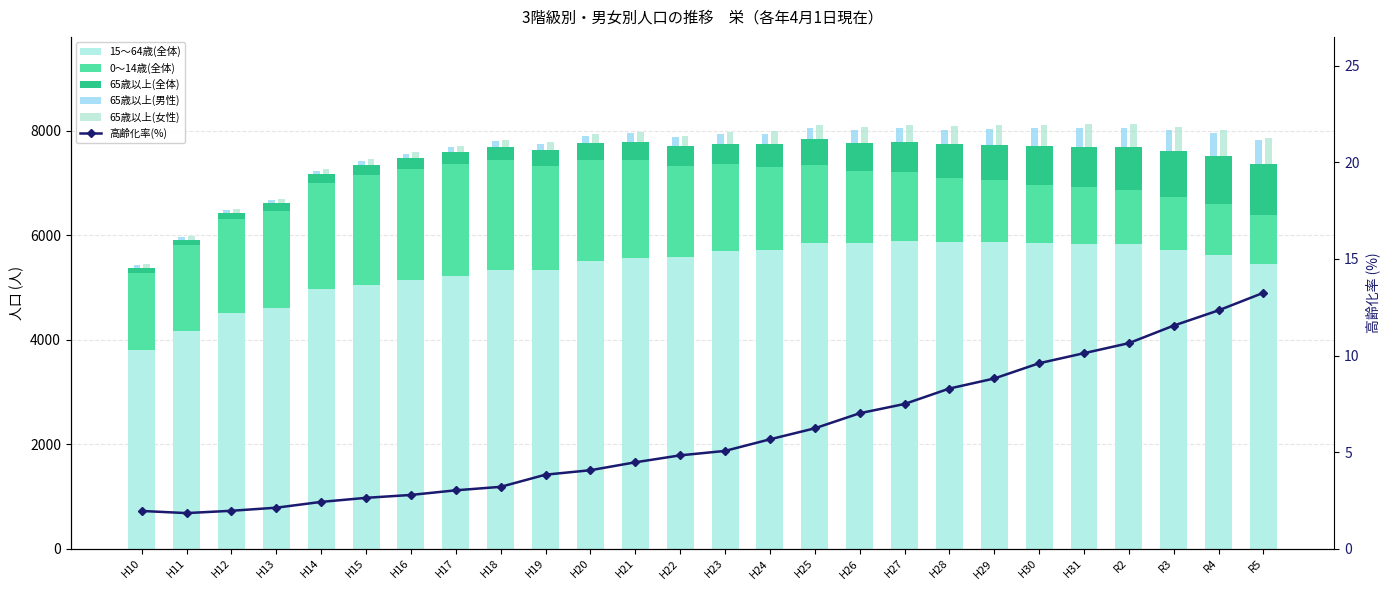

Where does the 0〜14歳(全体) series first go above 1647?

H12